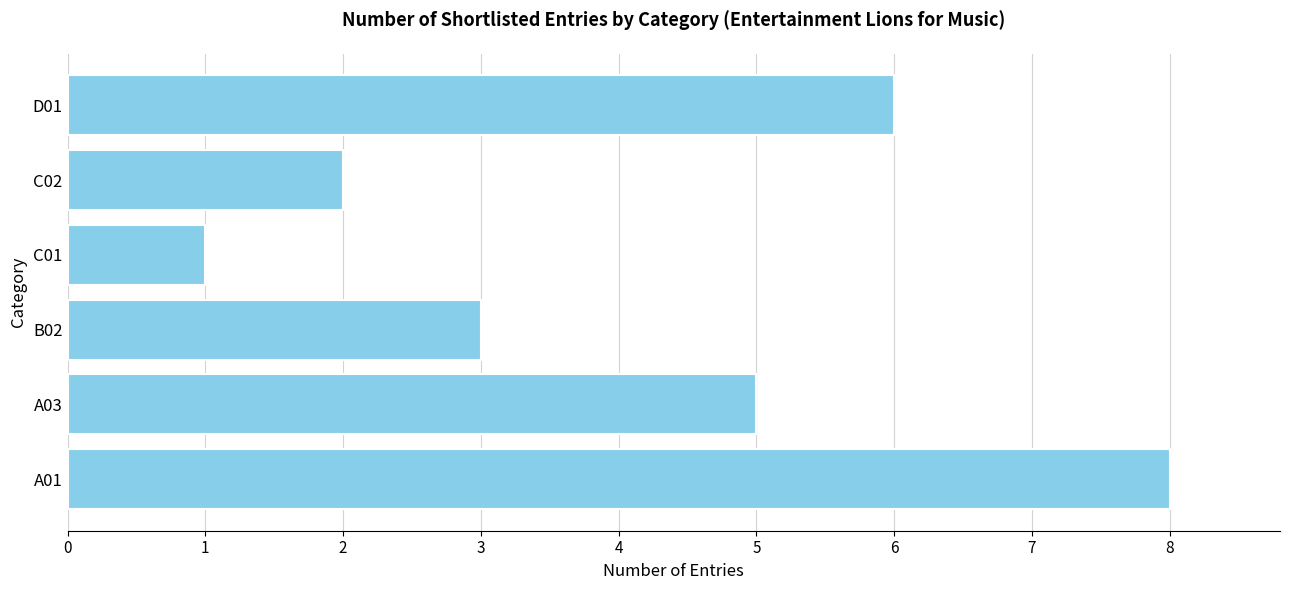

Reading bottom to top, transcribe all the data shown in this chart.

8	5	3	1	2	6